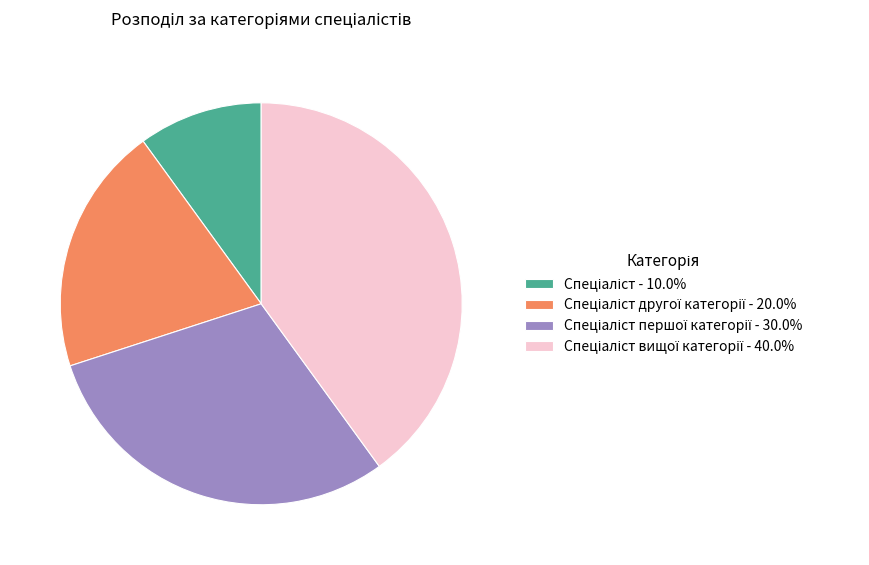

Is there any slice that represents more than half of the pie?

No